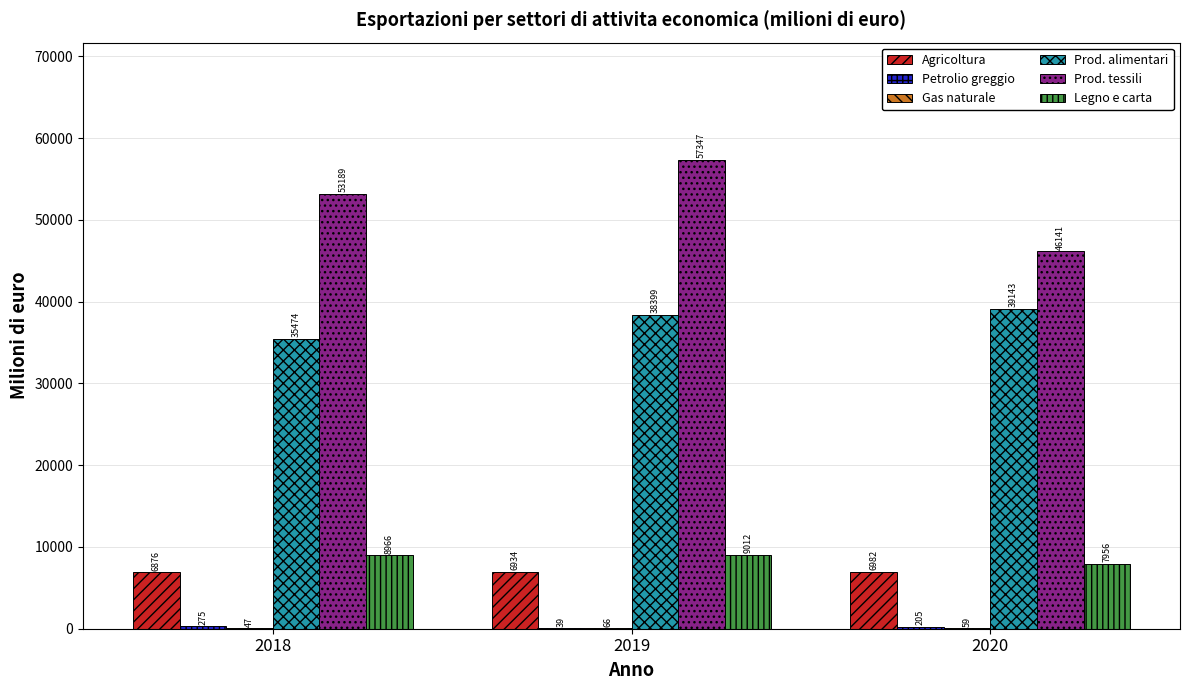

True or false: Legno e carta has a value of 9012.4 at 2019.

True